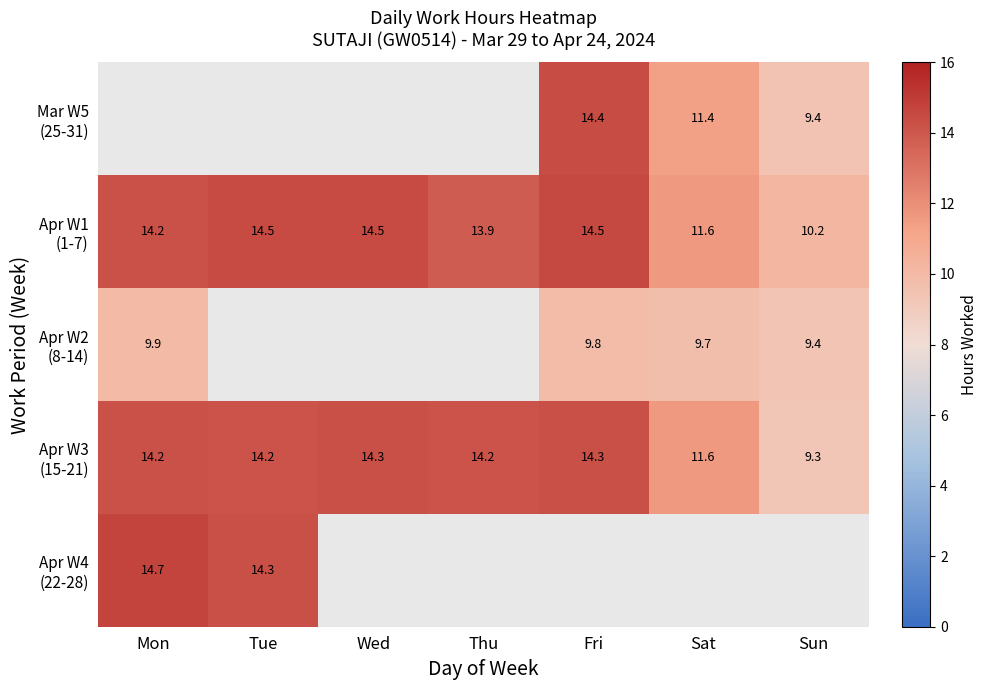

Rank the series at Fri from lowest to highest value.

Apr W2 (8-14), Apr W3 (15-21), Mar W5 (25-31), Apr W1 (1-7), Apr W4 (22-28)